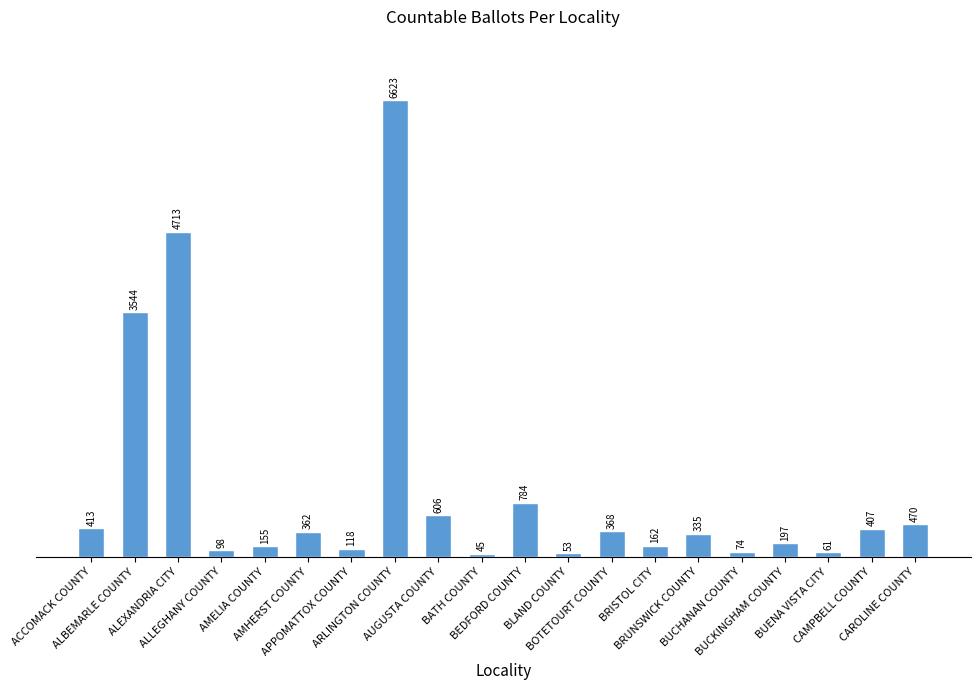

Which category has the lowest value across all series?

BATH COUNTY